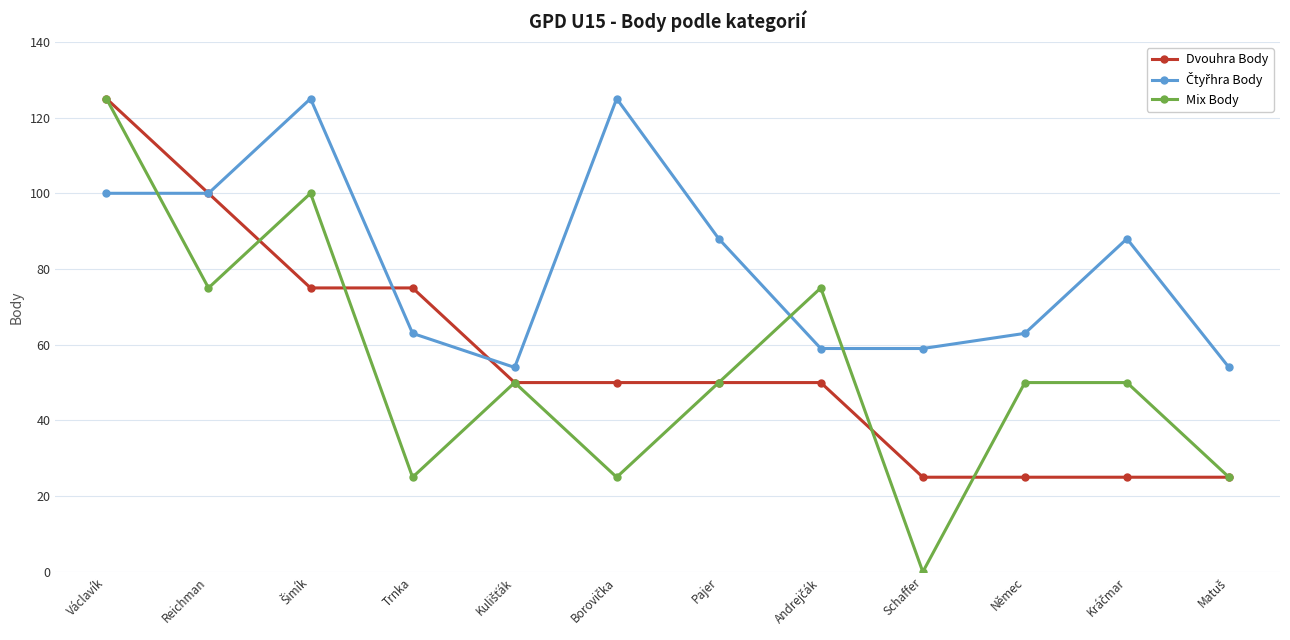

What is the minimum value for Dvouhra Body?

25